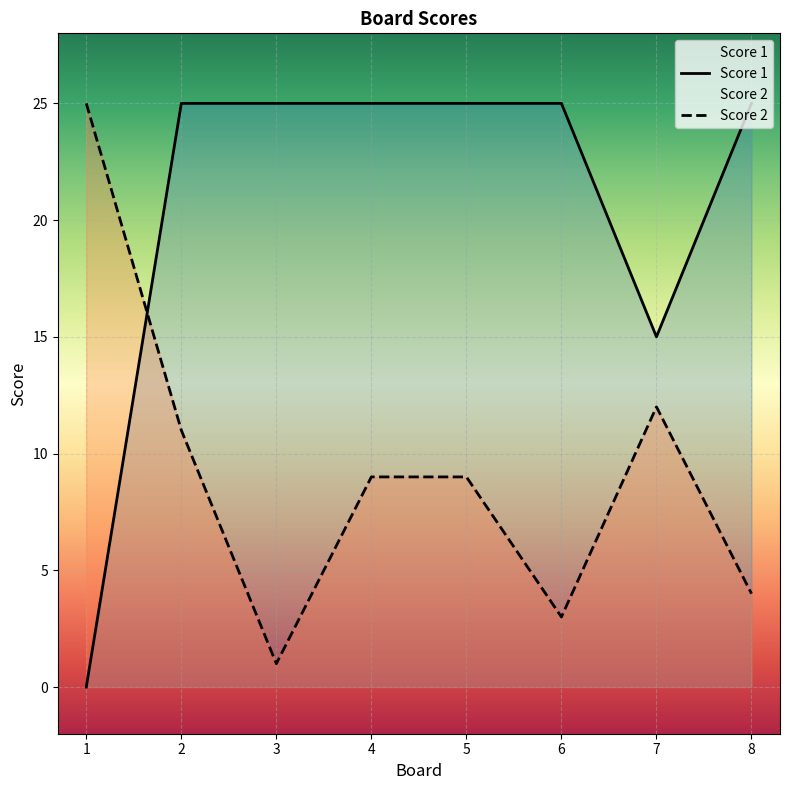

True or false: Score 2 has more than 1 points higher than both neighbors.

False